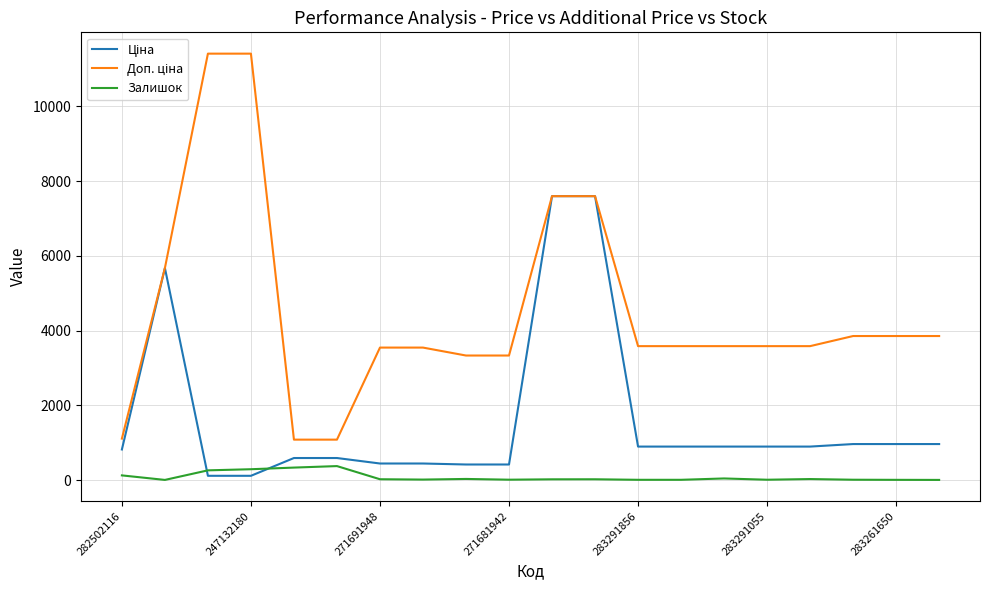

Does the chart display data point markers on the line(s)?

No